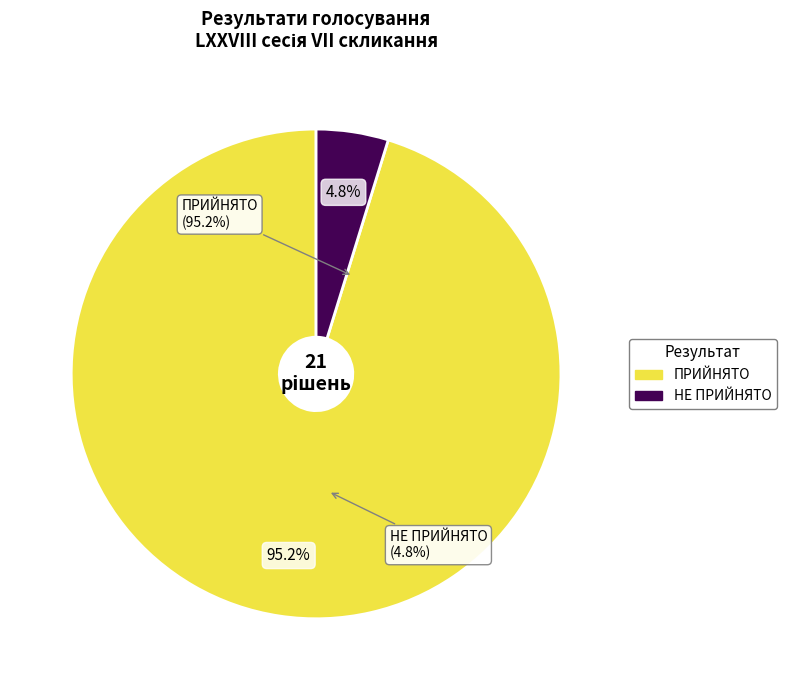

How many slices are in this pie chart?

2